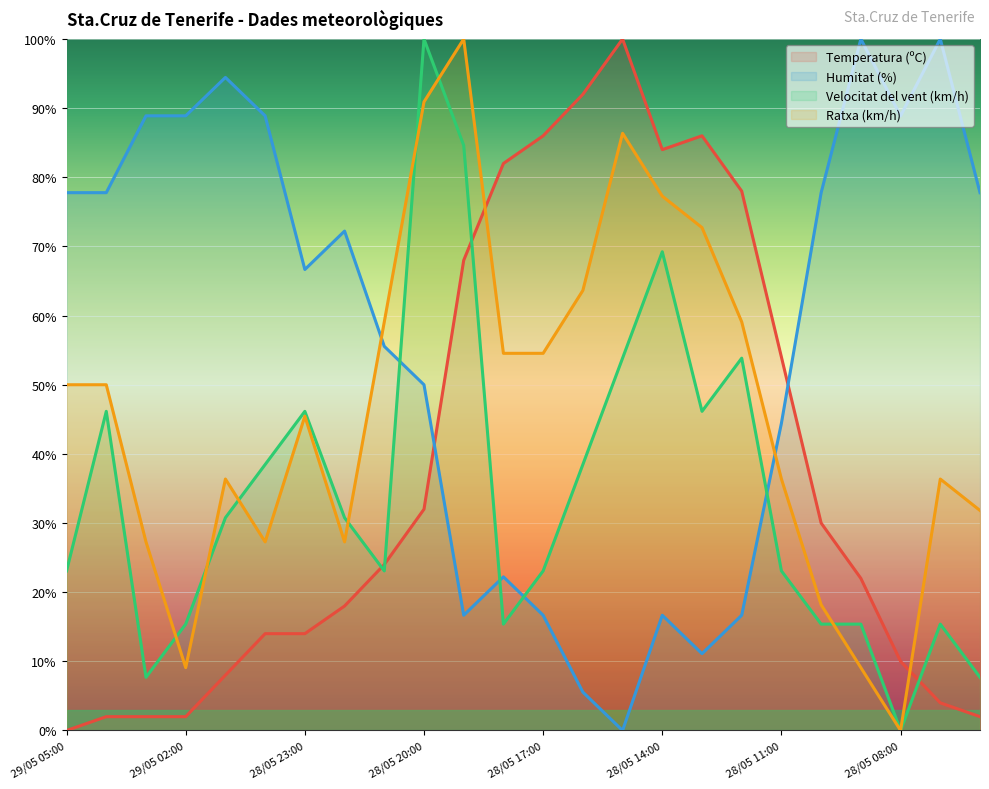

What value does the Temperatura (ºC) series have at 28/05 10:00?

30.0